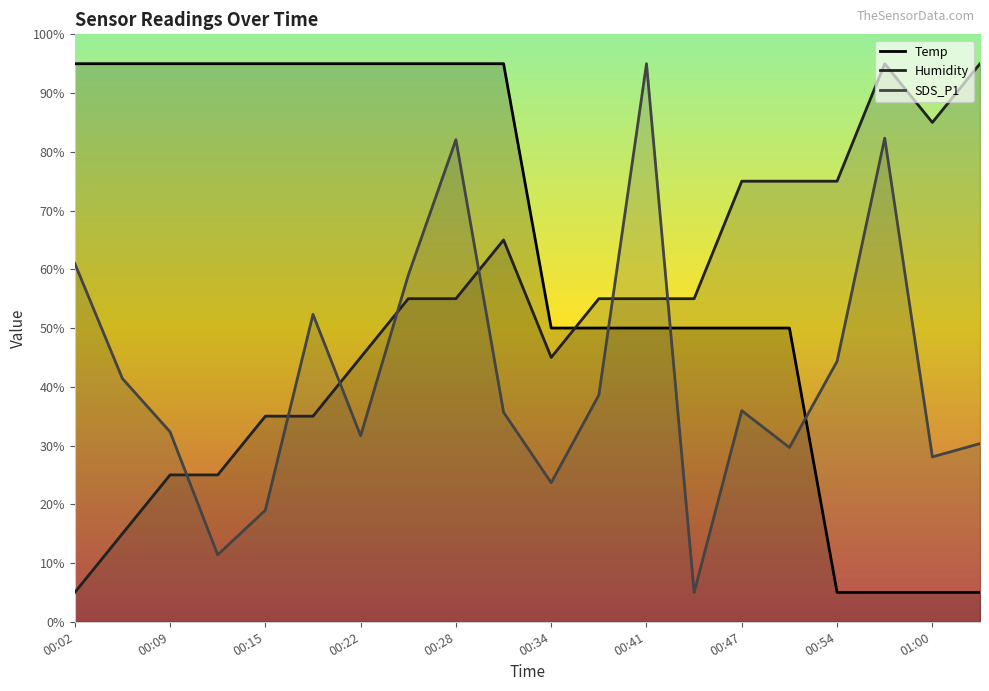

Where is Humidity nearest to the value 50?

00:22